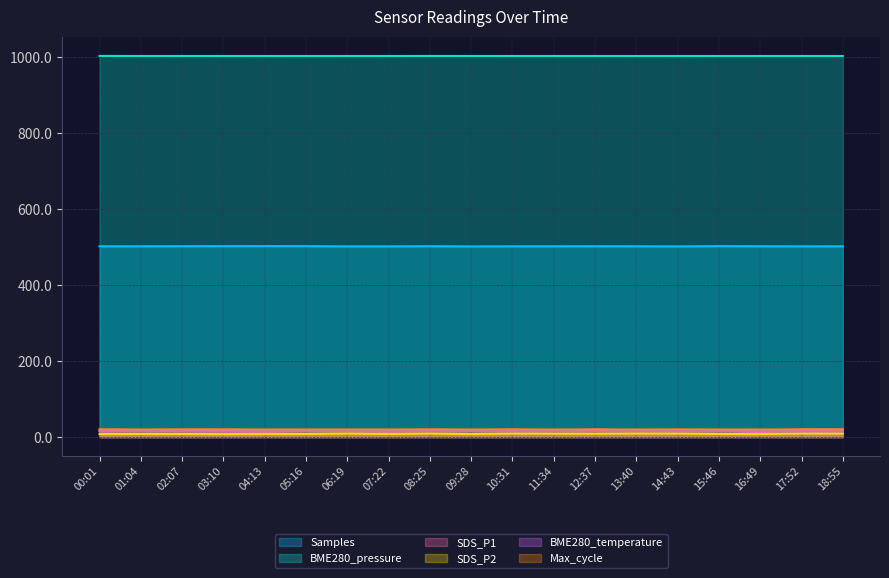

What is the difference between the highest and lowest values at 04:13?

994.5